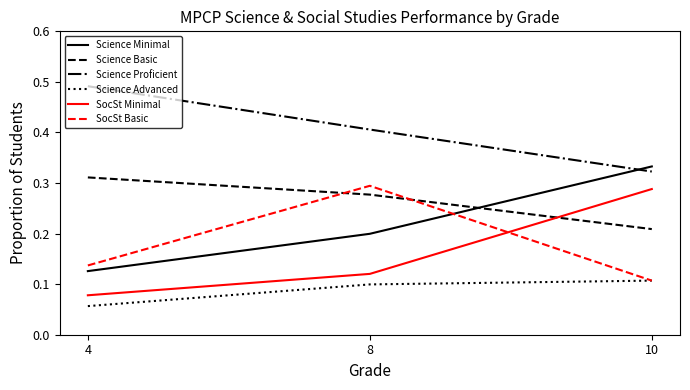

What are all the series names shown in the legend?

Science Minimal, Science Basic, Science Proficient, Science Advanced, SocSt Minimal, SocSt Basic